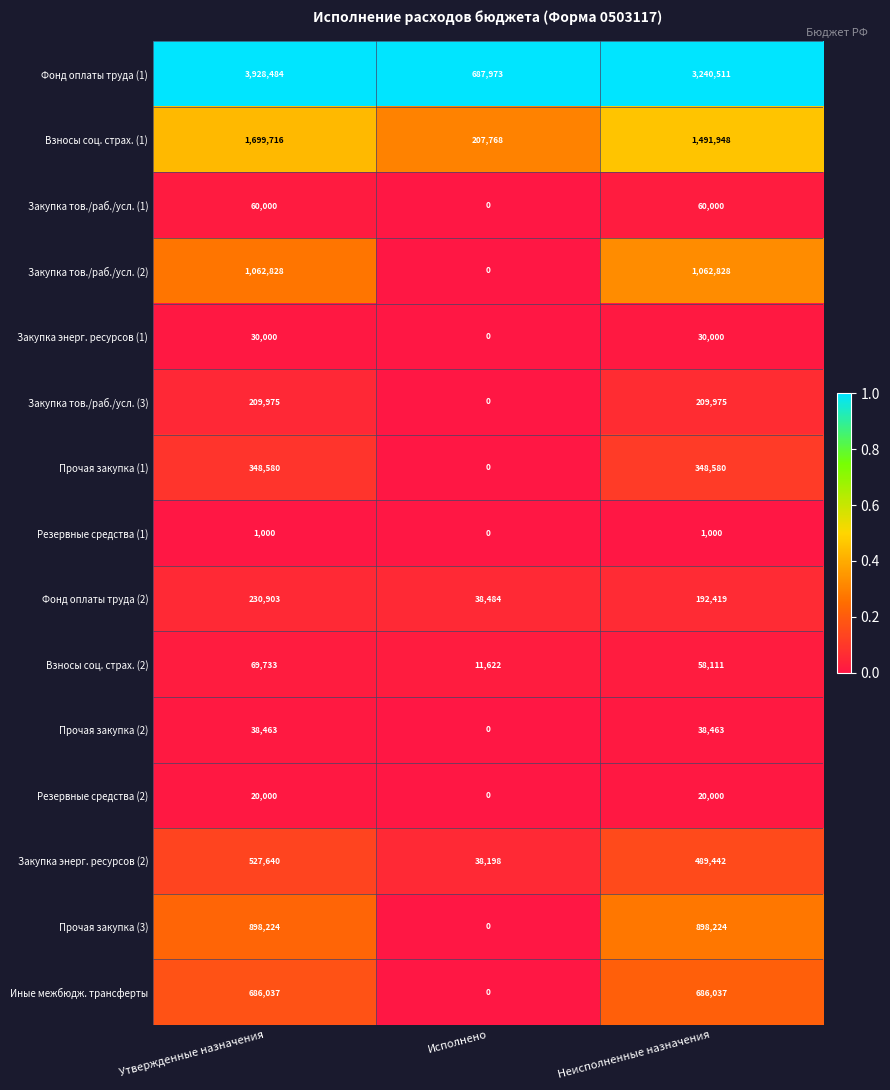

What is the difference between the highest and lowest values at Исполнено?

687973